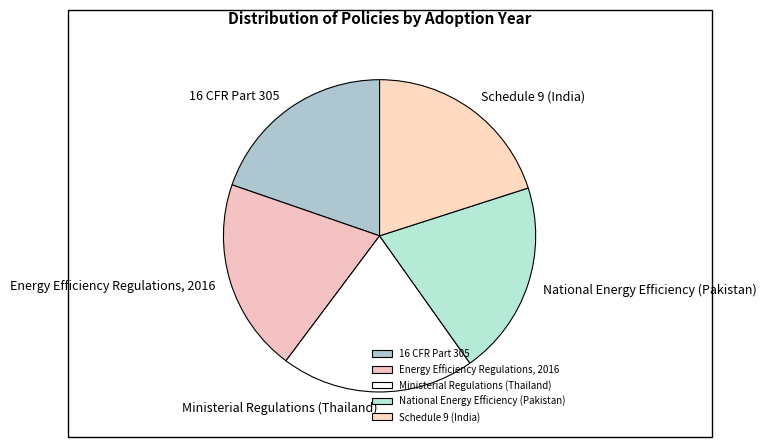

What is the ratio of the value at Schedule 9 (India) to the value at Energy Efficiency Regulations, 2016?

1.0